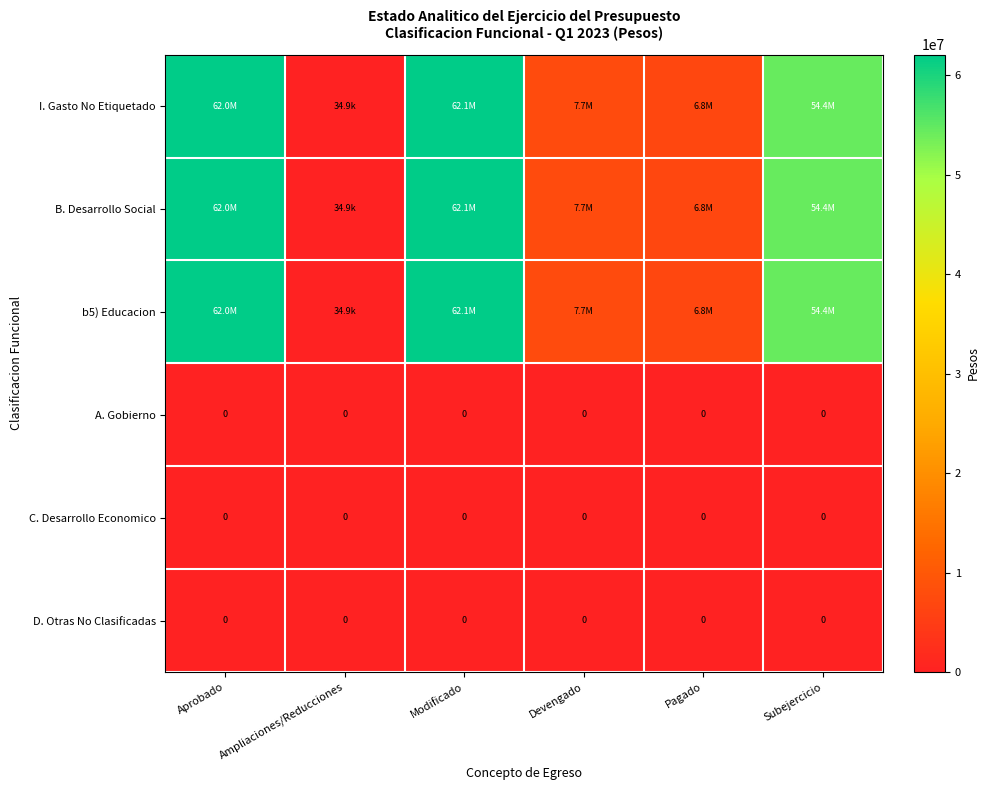

What is the difference between the maximum and second lowest values in the b5) Educacion series?

55228464.3